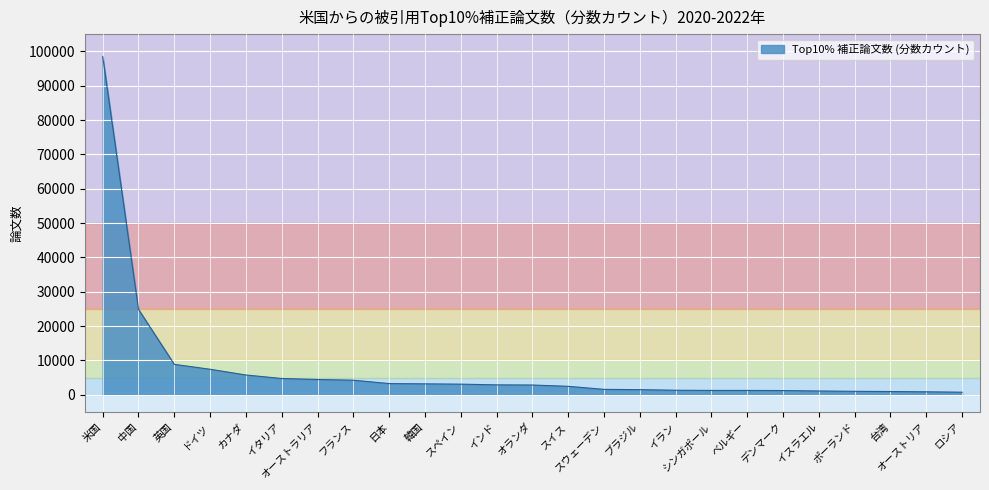

Read the value at オランダ.

2816.6